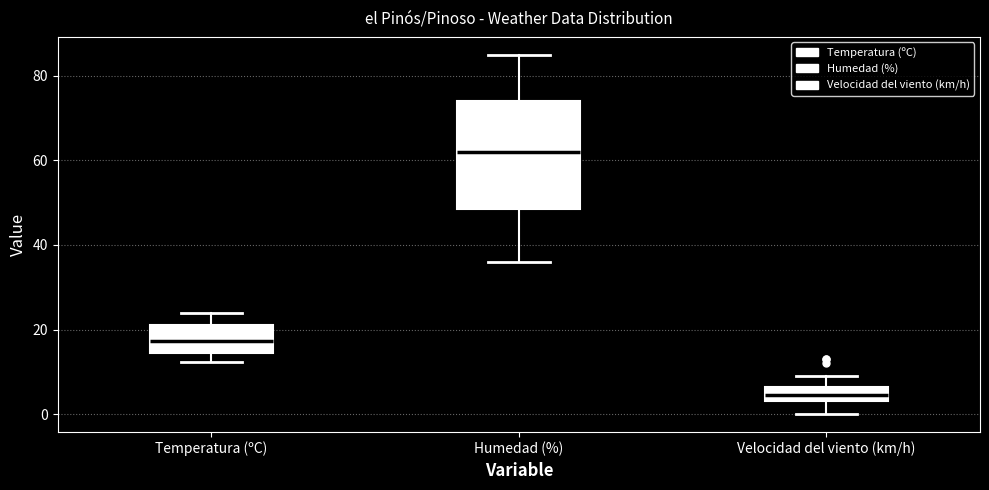

Reading left to right, transcribe this box plot: for each box, give where its median line is, the range the box spans, and where its two whiskers end, as read against the y-axis. The values are not printed on the chart, so give them approximately, as read against the axis.

Temperatura (ºC): median 18, box 14 to 22, whiskers 12 to 24
Humedad (%): median 62, box 48 to 74, whiskers 36 to 86
Velocidad del viento (km/h): median 4 (inside the box), box 4 to 6, whiskers 0 to 10